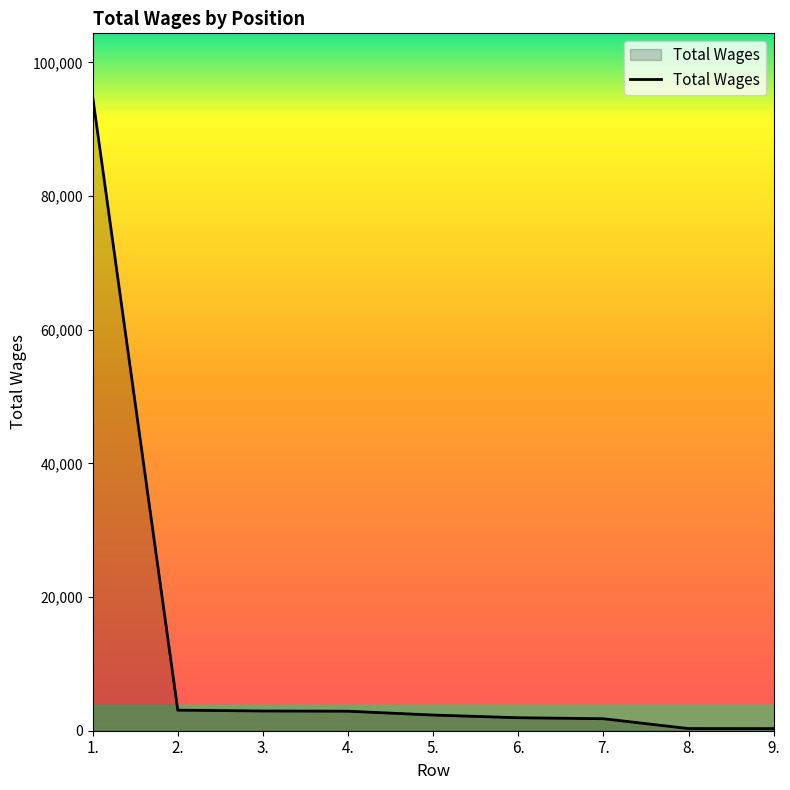

What is the sum of all values?

110523